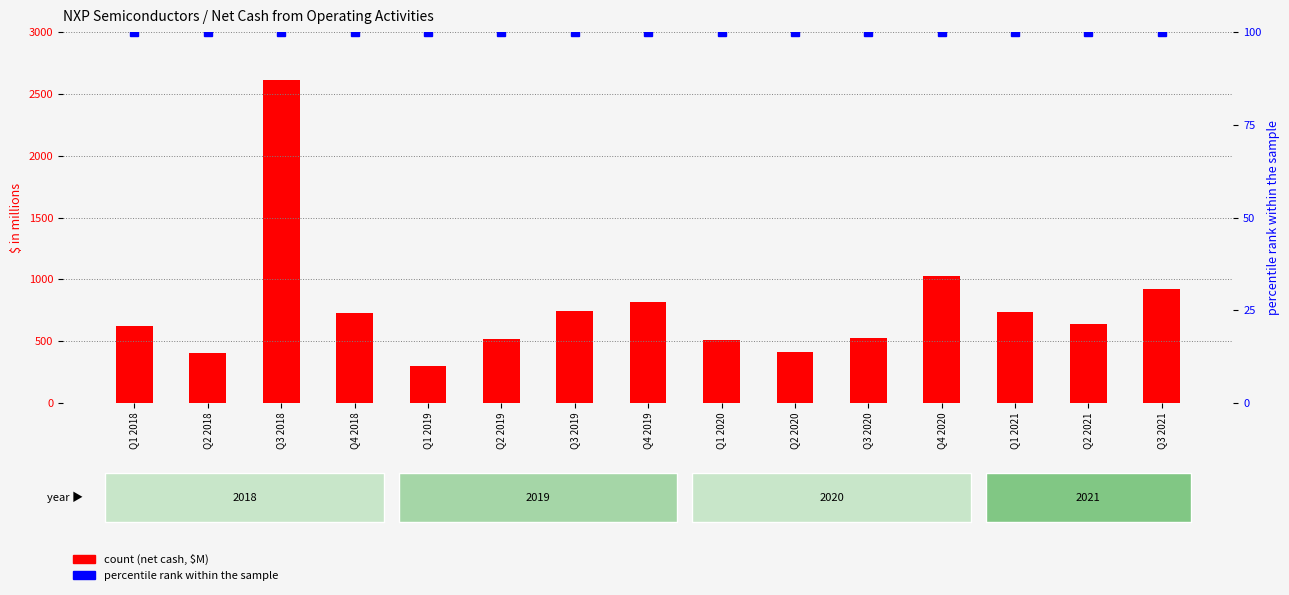

How many data points does each series have?

15